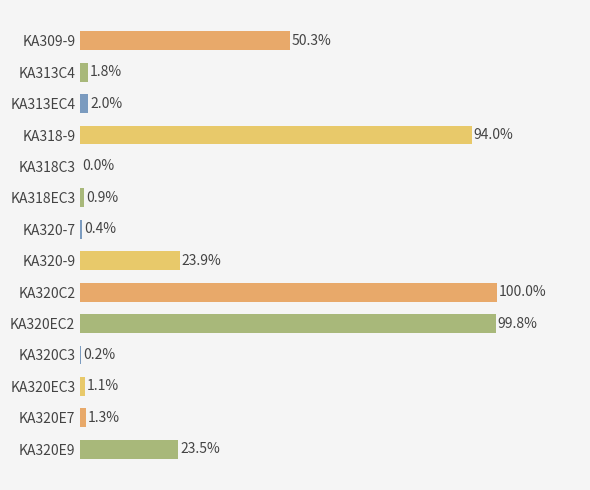

Are the bars horizontal?

Yes